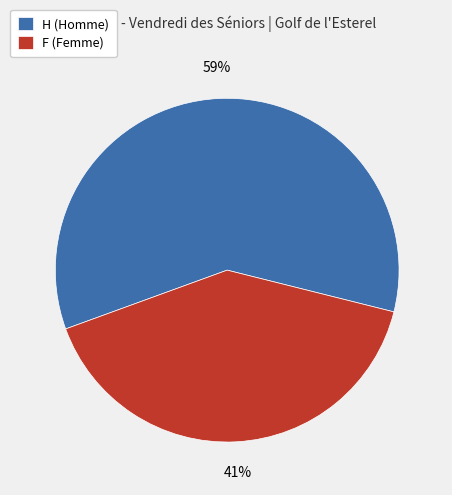

True or false: H accounts for 59% of the total.

True